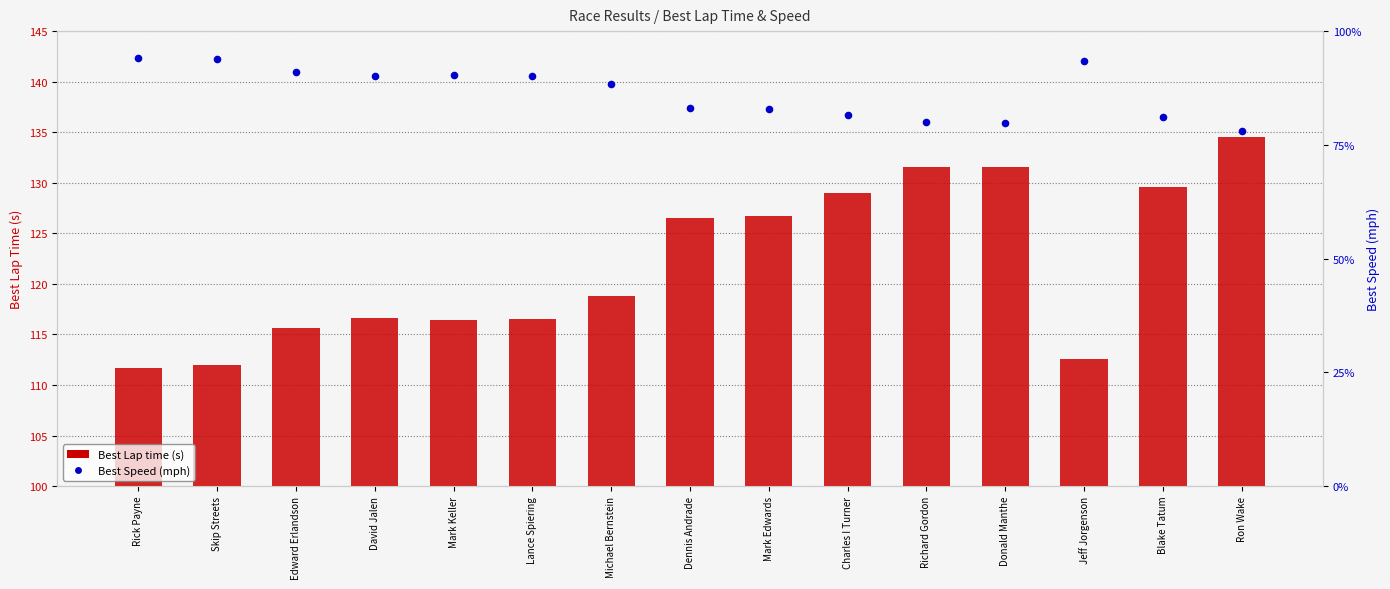

Is the value of Best Lap time (s) at Richard Gordon greater than the value of Best Speed (mph) at Dennis Andrade?

Yes